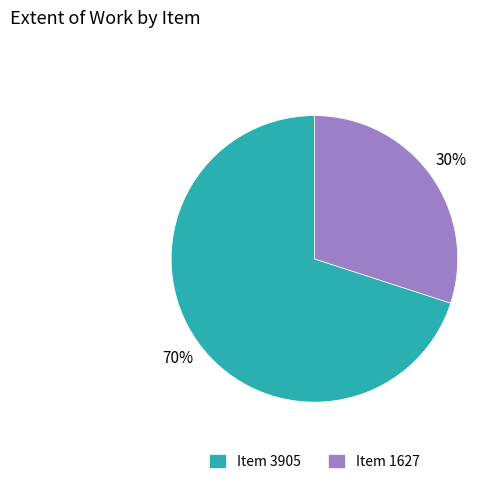

Count the number of slices in the pie.

2